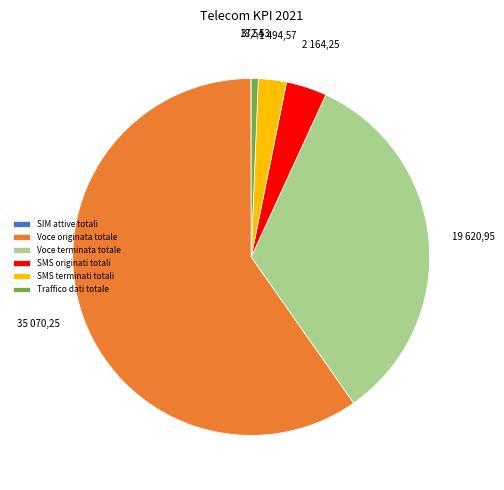

Do Traffico dati totale and Voce originata totale together represent more than half of the pie?

Yes